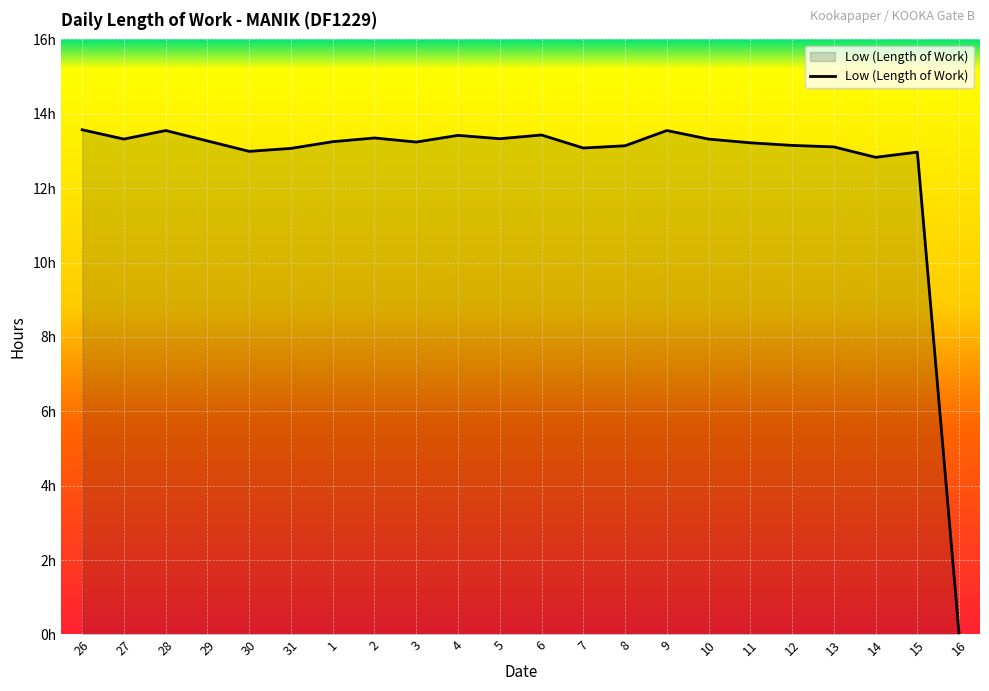

What is the sum of the values at 5 and 8?

26.5